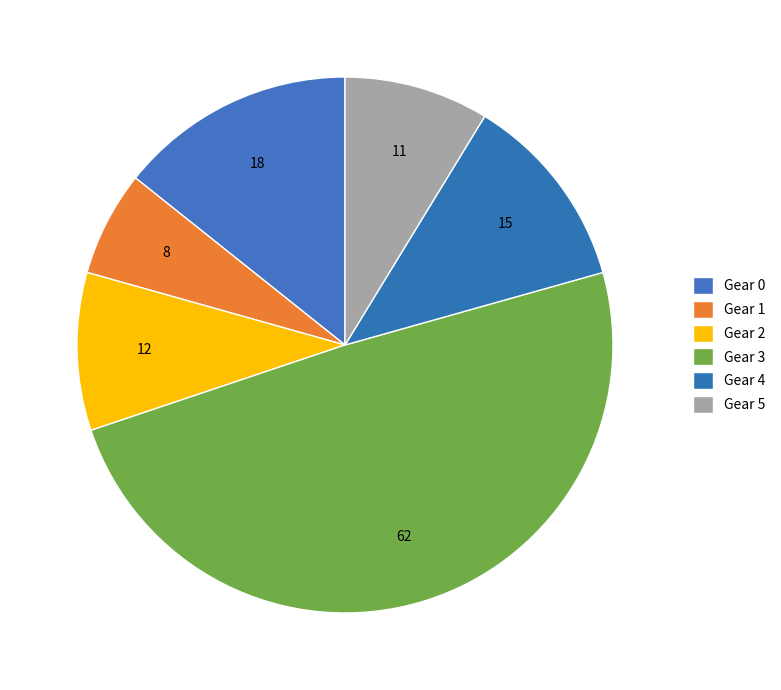

Combined, do Gear 3 and Gear 1 account for over 50%?

Yes